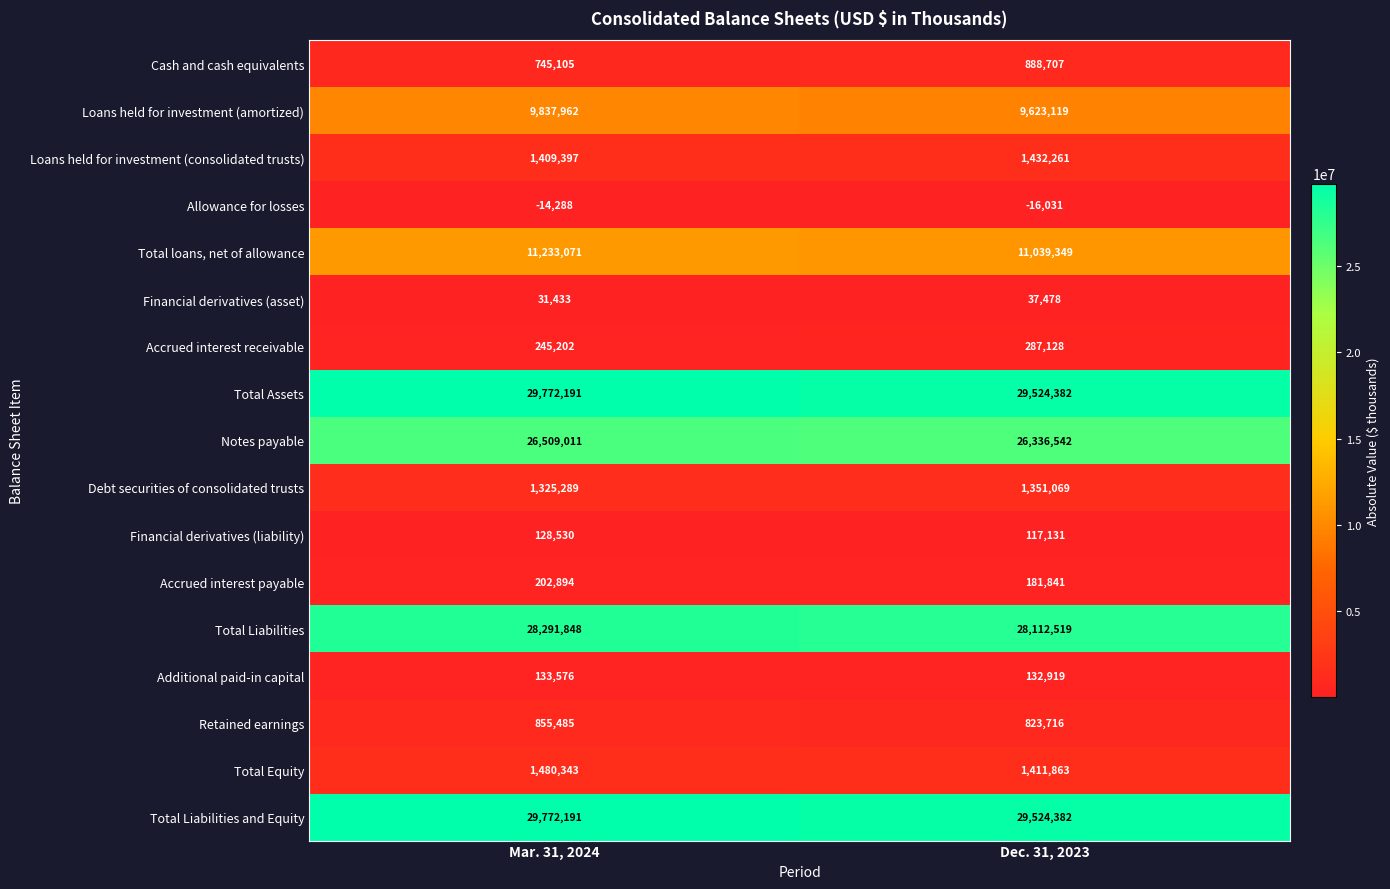

What is the sum of the Accrued interest receivable values at Mar. 31, 2024 and Dec. 31, 2023?

532330